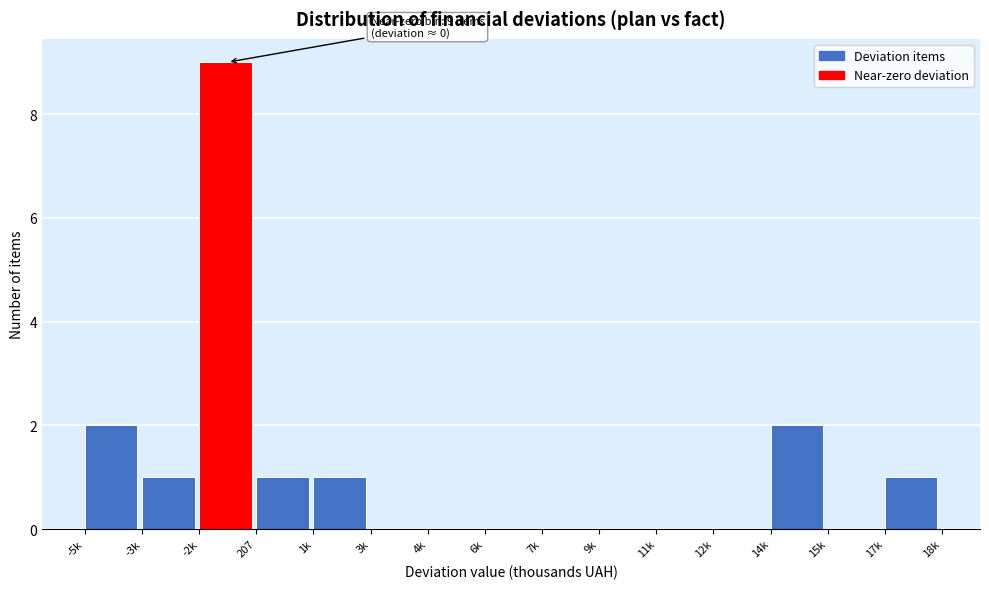

Reading left to right, extract all data points from this chart.

-5k=2	-3k=1	-2k=9	207=1	1k=1	3k=0	4k=0	6k=0	7k=0	9k=0	11k=0	12k=0	14k=2	15k=0	17k=1